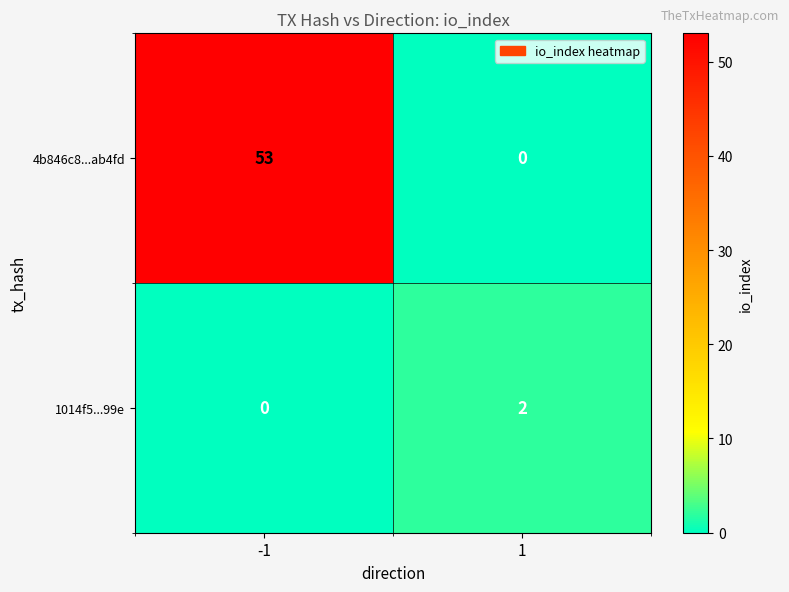

Which series has the widest spread of values?

4b846c8...ab4fd